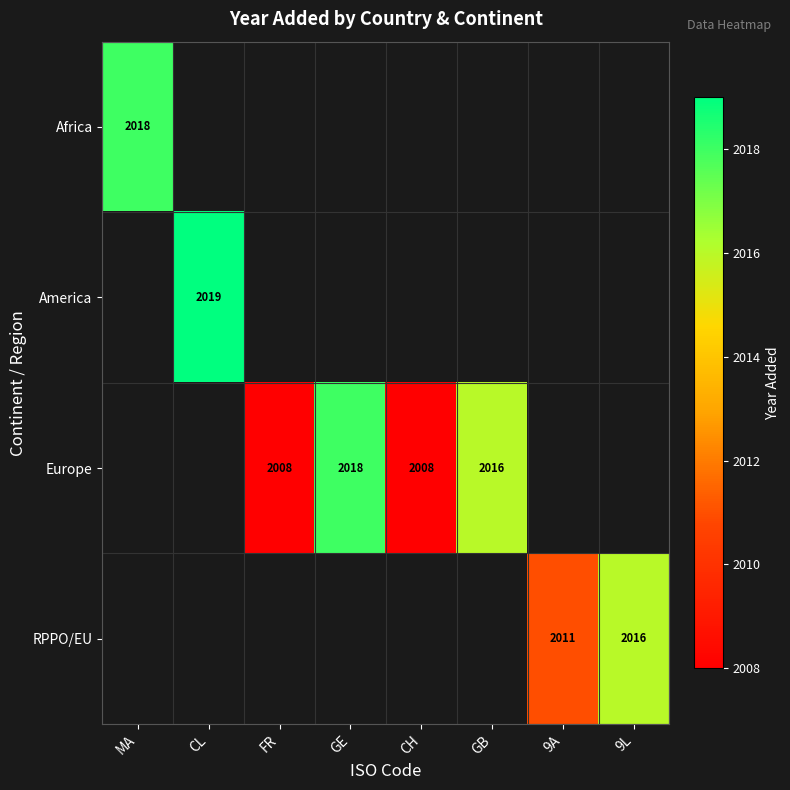

Count the number of data series in this chart.

4